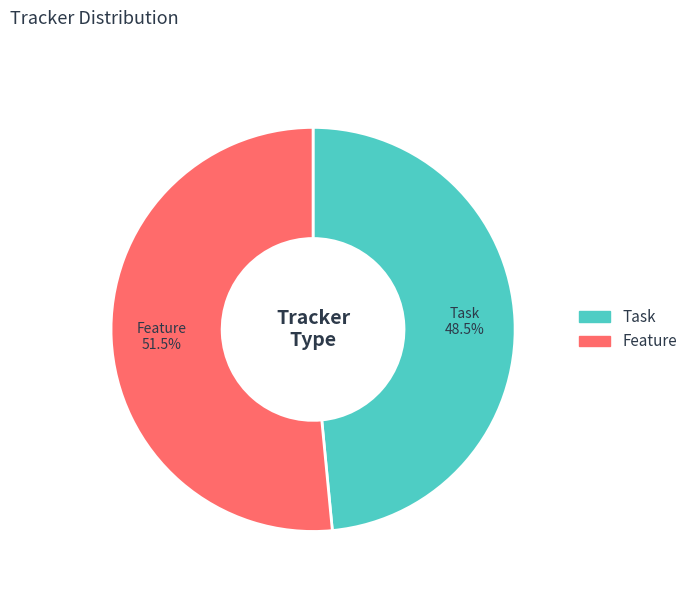

To the nearest percent, what is the difference between the Feature and Task slice percentages?

3%